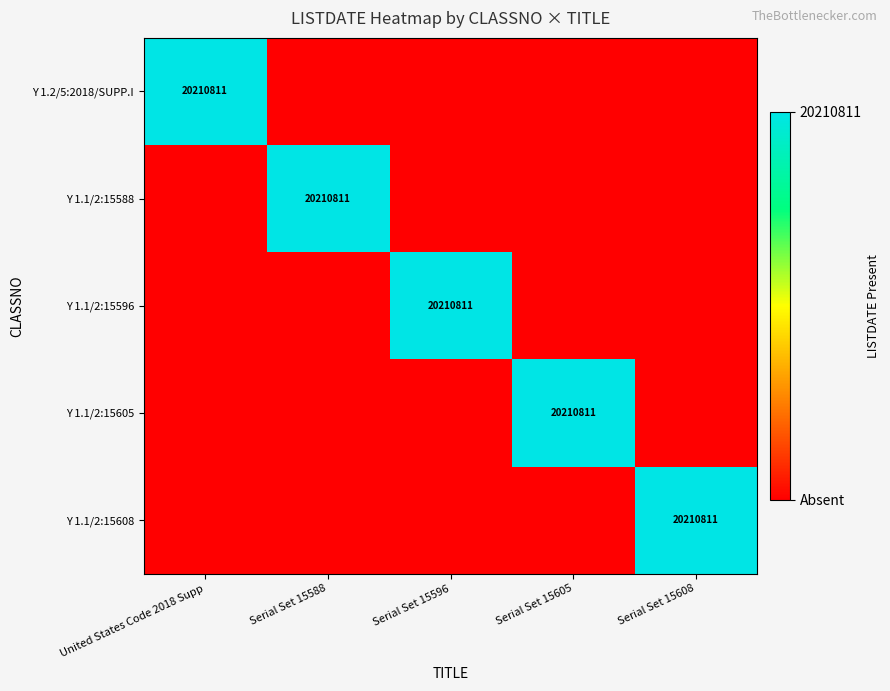

At which category does the chart reach its minimum across all series?

Serial Set 15588